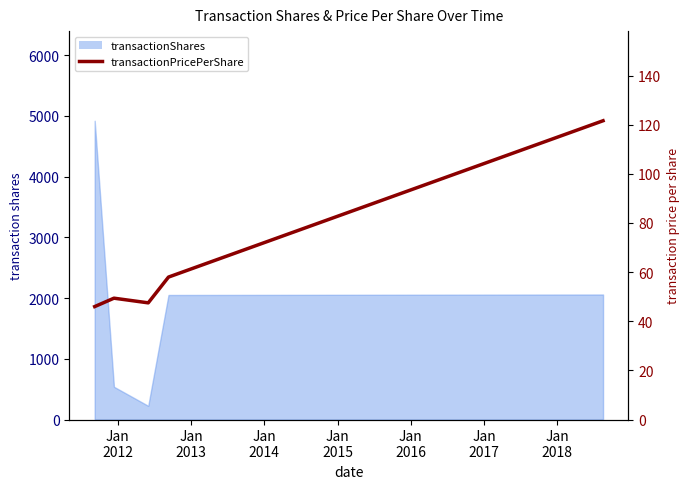

Is it true that the value at Jan
2011 is 10.4?

False